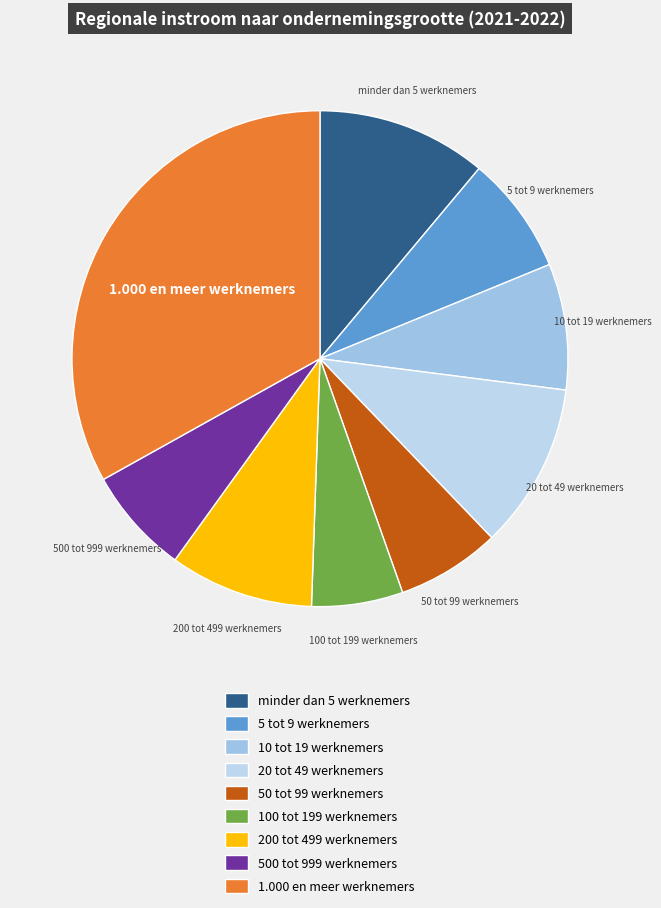

Does any single category account for the majority?

No